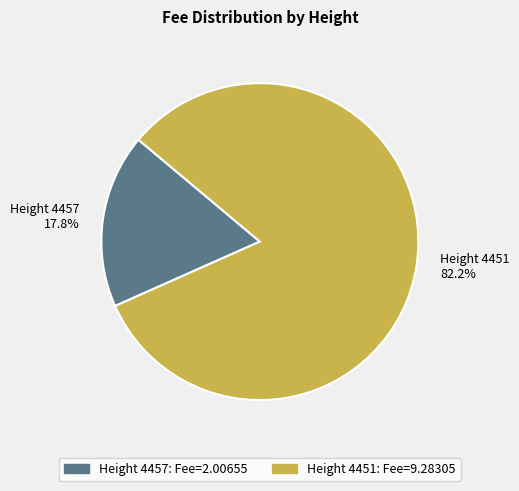

Between Height 4457 and Height 4451, which is larger?

Height 4451